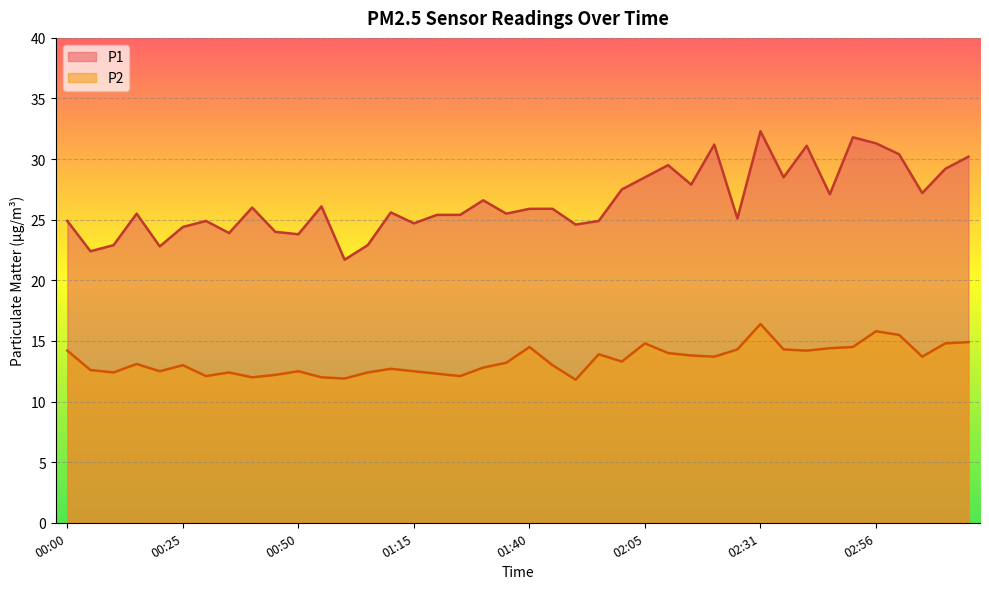

Where does the P1 series first go above 25?

00:15